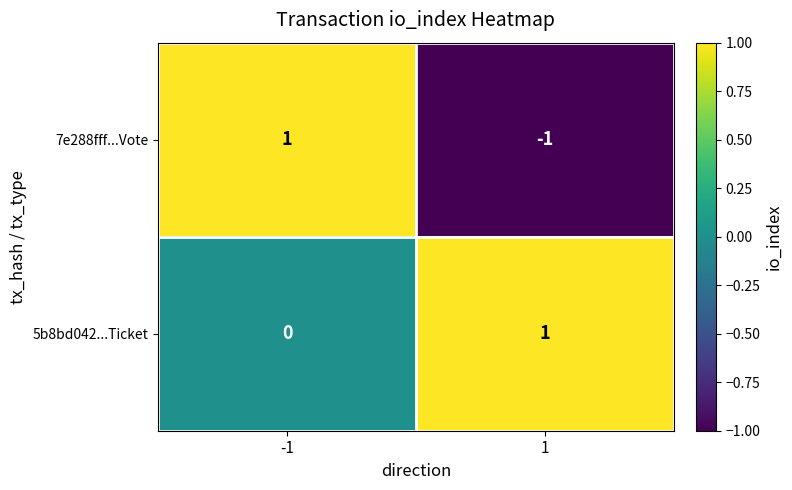

Reading right to left, what are all the values shown in this chart?

7e288fff...Vote: -1	1
5b8bd042...Ticket: 1	0